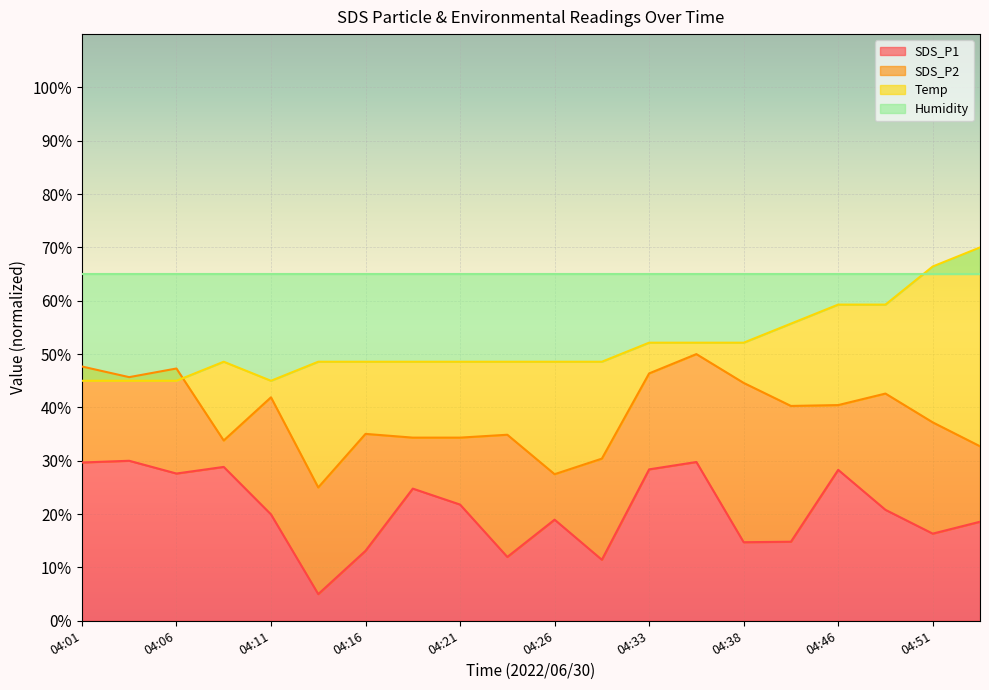

True or false: SDS_P2 and SDS_P1 intersect in this chart.

False